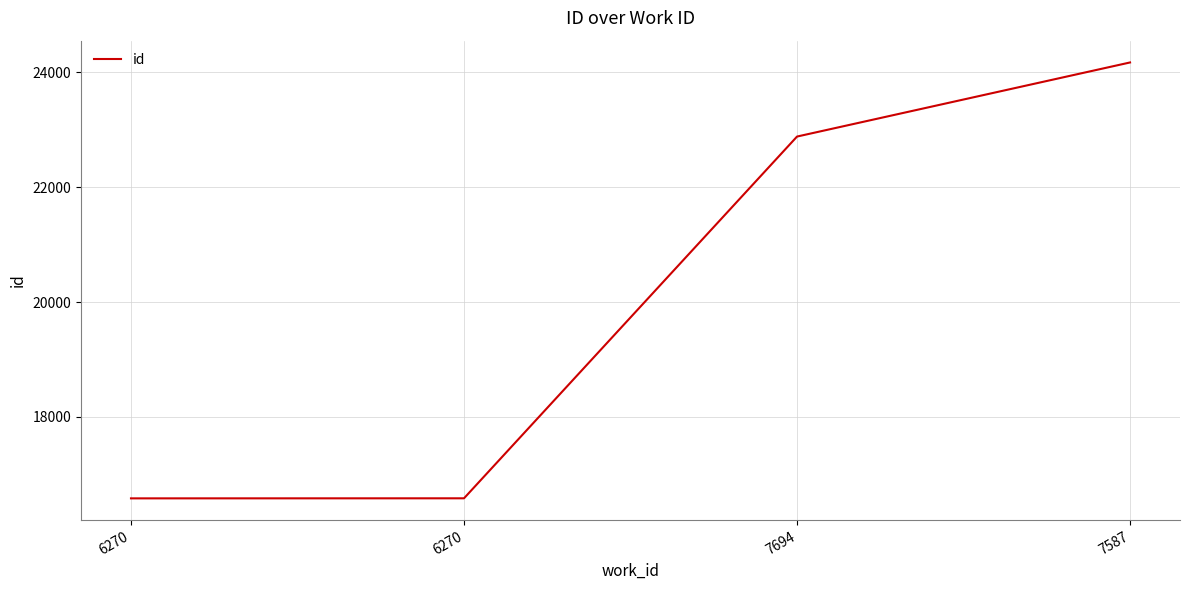

At which label does the data first exceed 22881?

7587